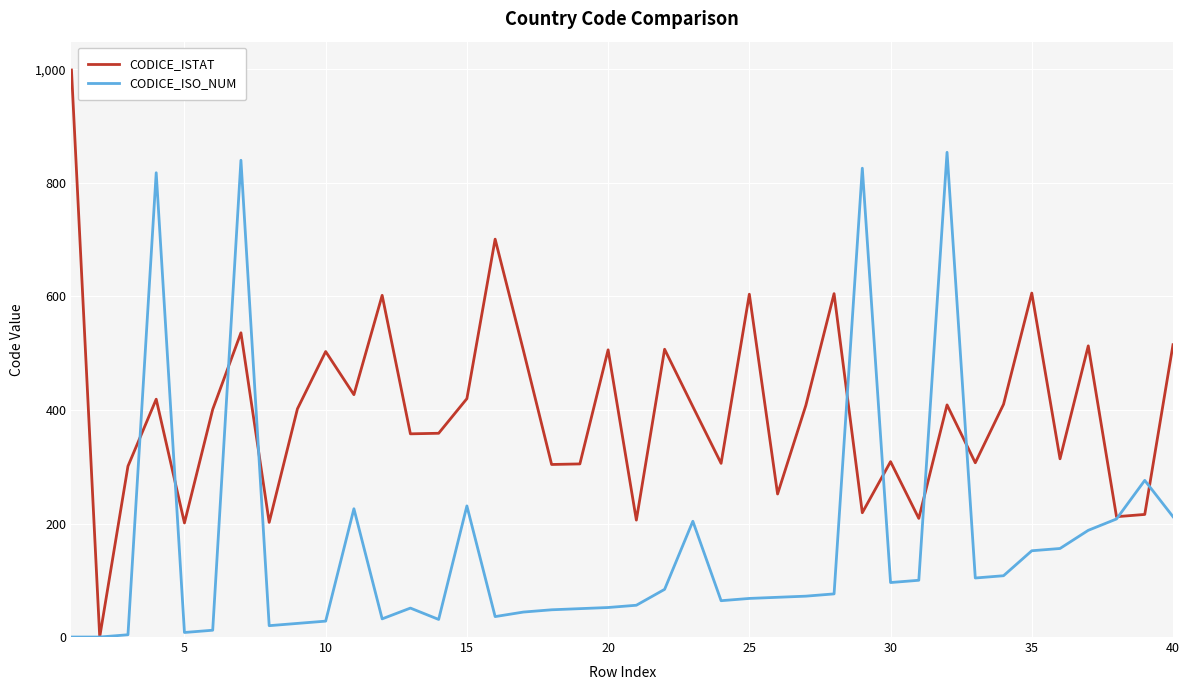

Which series has the widest spread of values?

CODICE_ISTAT